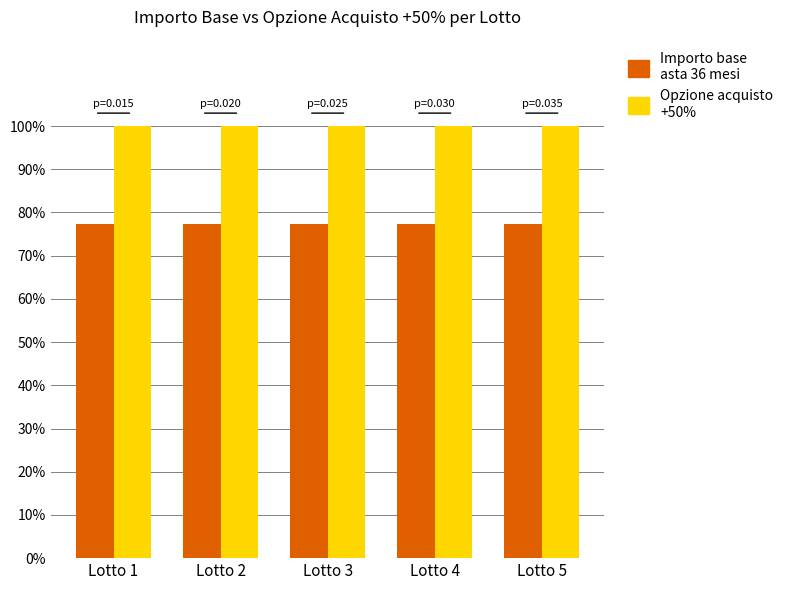

List the series in order of their overall mean, highest first.

Opzione acquisto +50%, Importo base asta 36 mesi